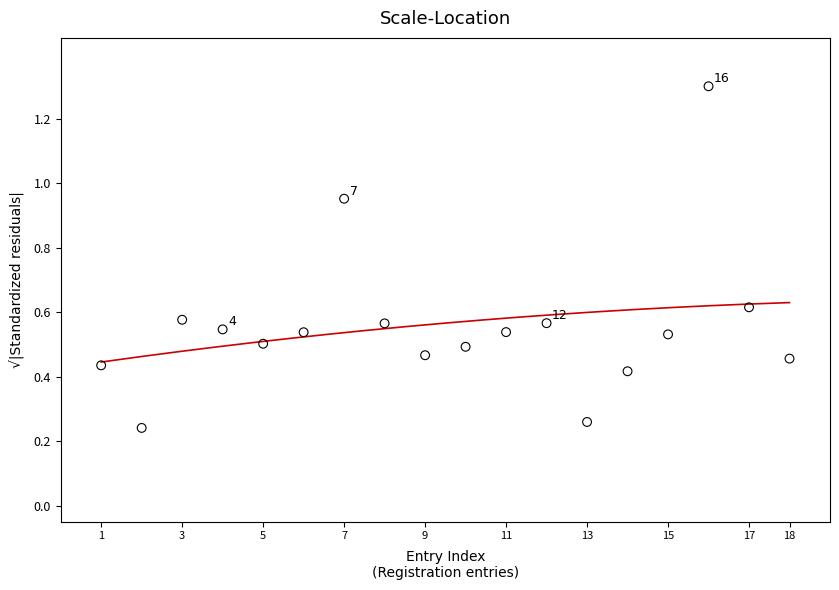

What is the range of X values (max minus min)?

17.0